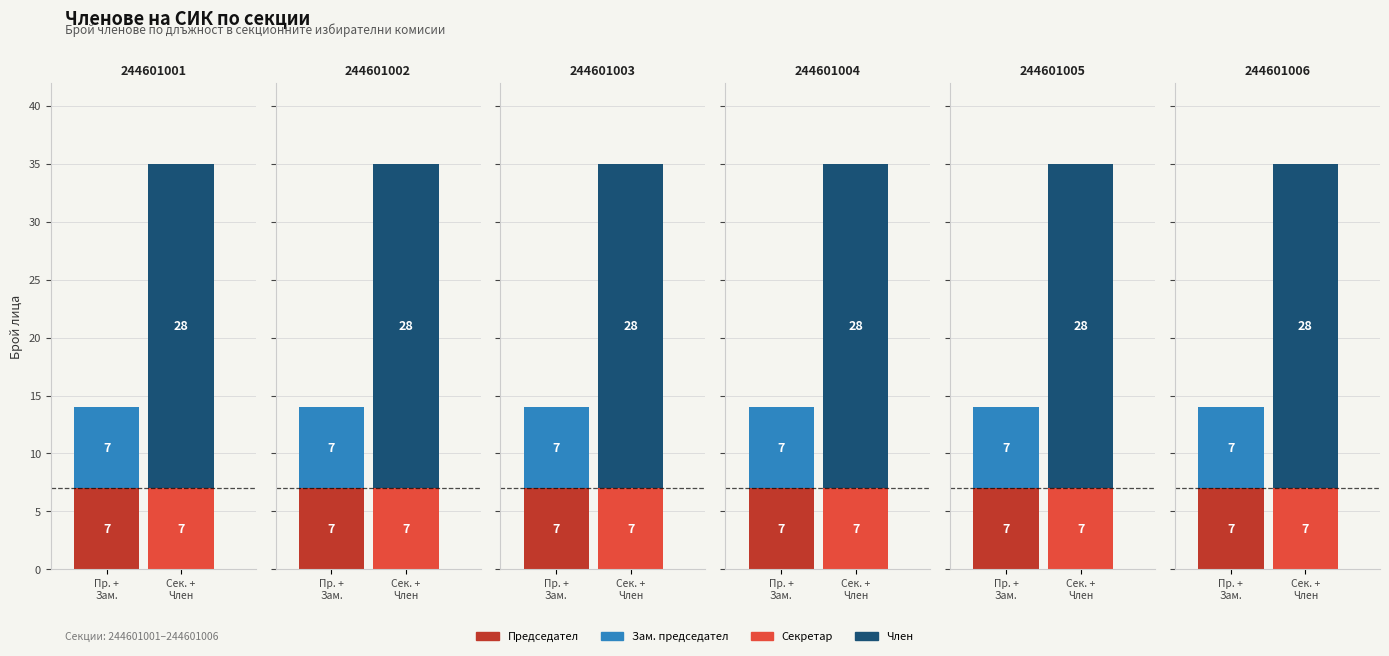

What is the value of the Секретар bar at the 1st from the left?

7